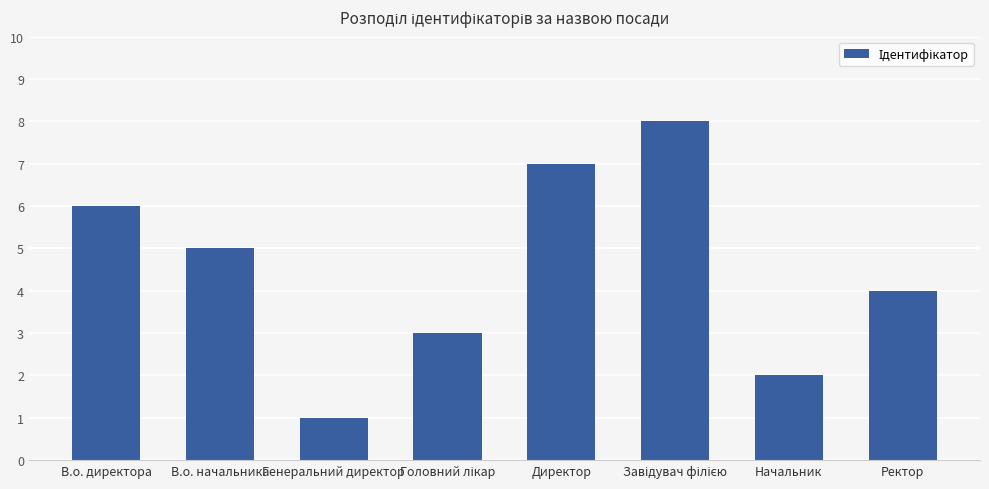

Reading left to right, transcribe all the data shown in this chart.

6	5	1	3	7	8	2	4